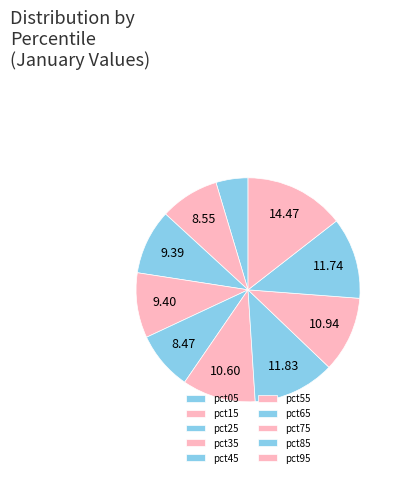

How many slices are in this pie chart?

10